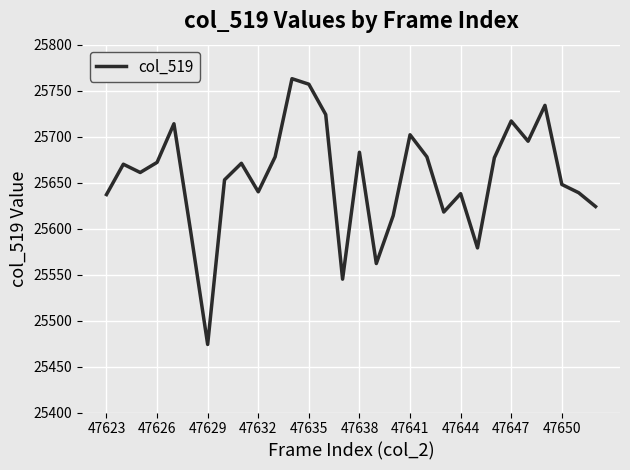

Does the chart have visible grid lines?

Yes